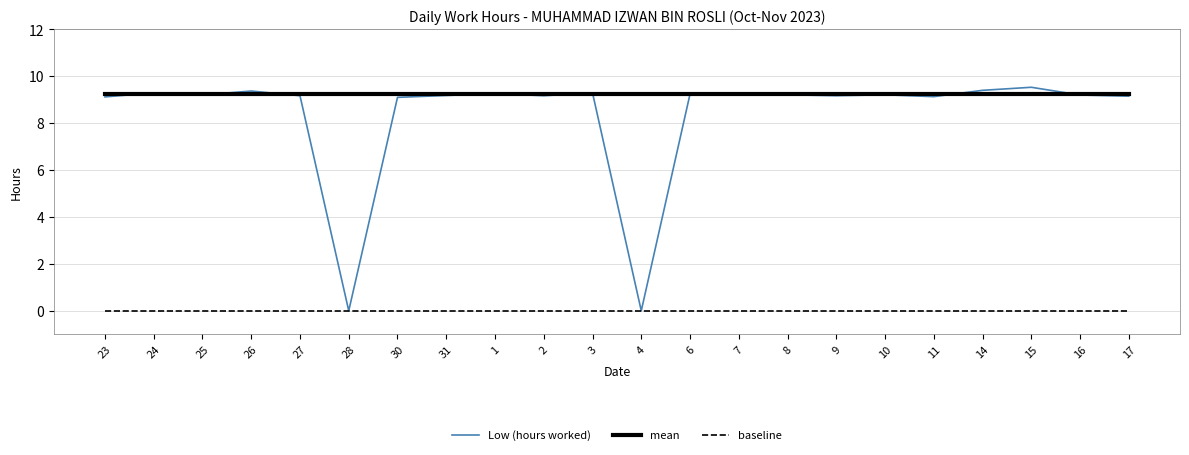

What is the maximum value shown in the chart?

9.5